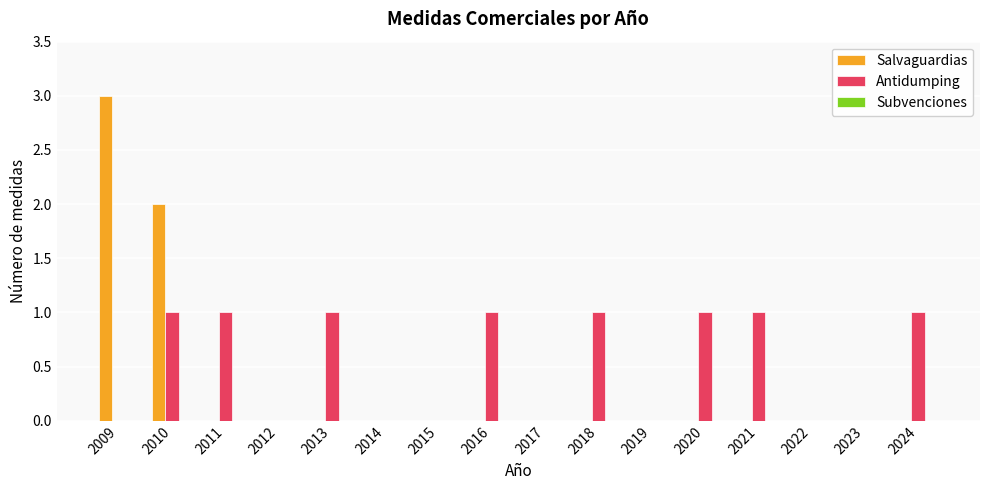

How many groups of bars are there?

16